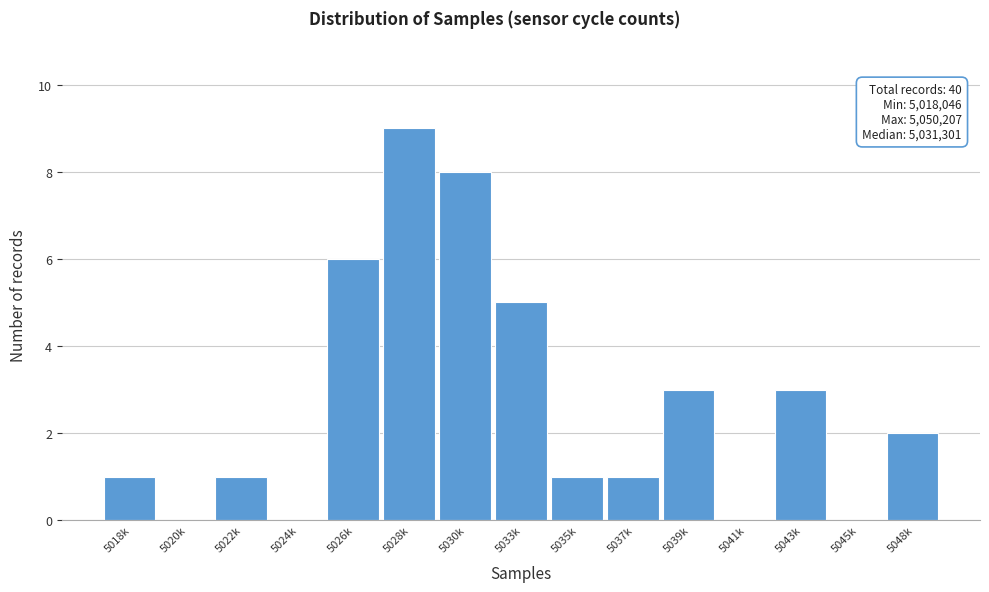

Reading right to left, transcribe all the data shown in this chart.

5048k=2	5045k=0	5043k=3	5041k=0	5039k=3	5037k=1	5035k=1	5033k=5	5030k=8	5028k=9	5026k=6	5024k=0	5022k=1	5020k=0	5018k=1